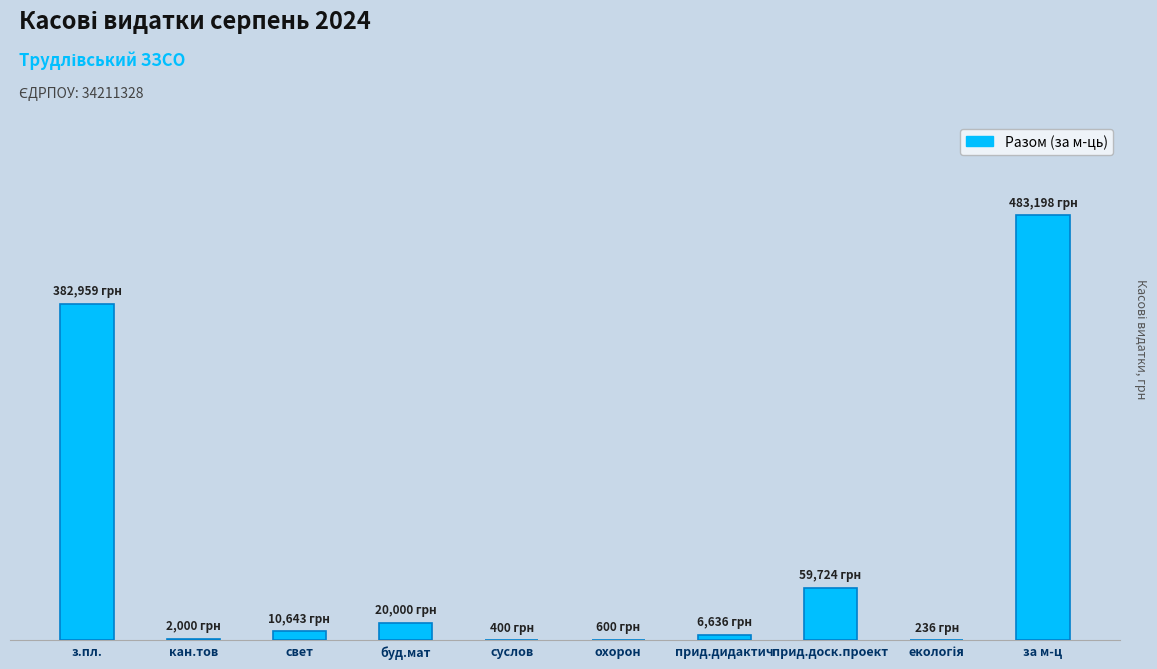

Rank the categories by value from lowest to highest.

екологія, суслов, охорон, кан.тов, прид.дидактич, свет, буд.мат, прид.доск.проект, з.пл., за м-ц